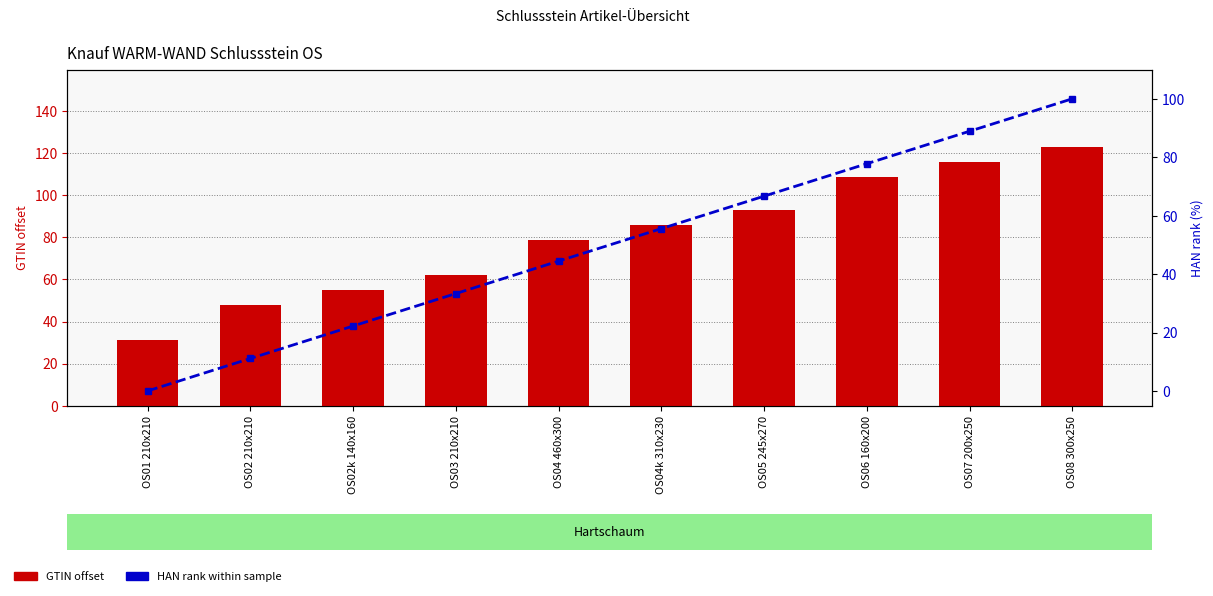

Read the GTIN offset (units) value at OS02 210x210.

48.0